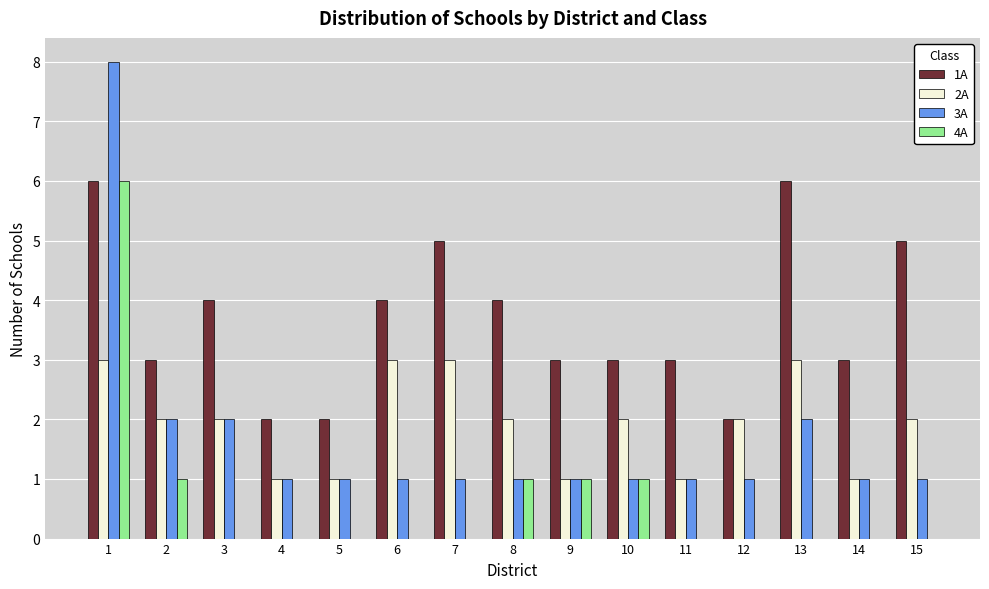

True or false: 2A has a value of 3 at 13.

True